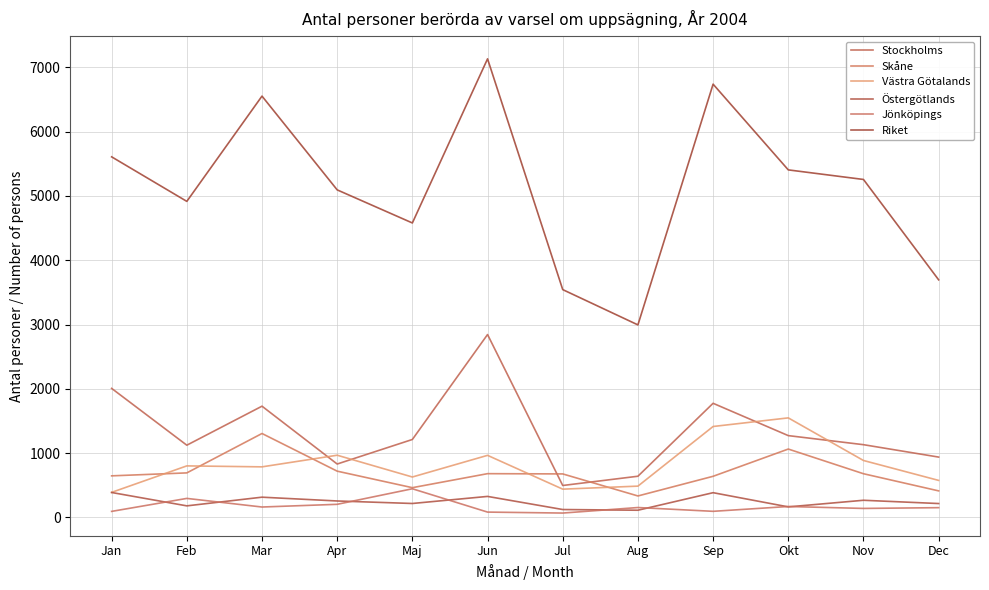

Reading left to right, what are all the values shown in this chart?

Stockholms: 2006	1122	1729	829	1211	2844	495	639	1774	1271	1130	937
Skåne: 645	691	1304	718	461	679	675	332	638	1062	678	411
Västra Götalands: 388	800	785	966	627	964	438	485	1413	1547	884	574
Östergötlands: 386	178	313	254	215	325	121	110	383	162	265	214
Jönköpings: 92	294	160	202	444	81	66	152	93	168	138	150
Riket: 5609	4916	6554	5095	4580	7134	3543	2994	6740	5406	5257	3695